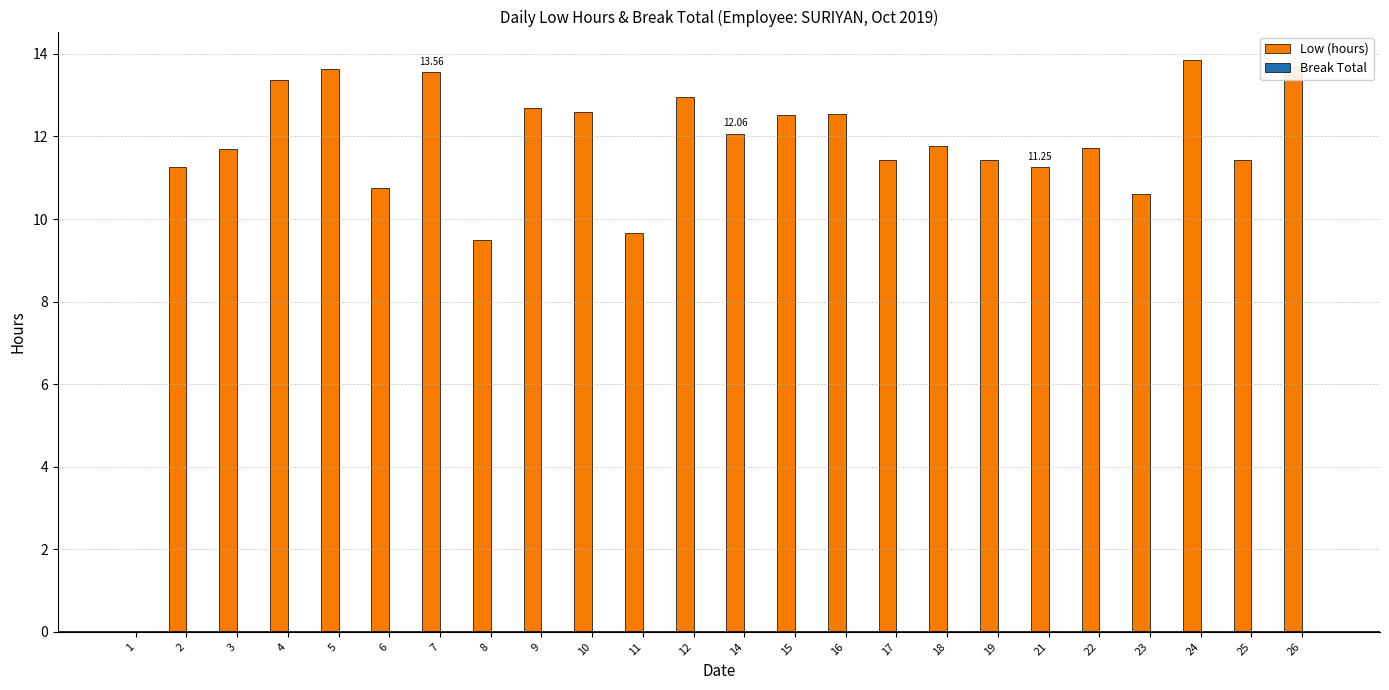

What is the change in value from 5 to 19?

-2.2